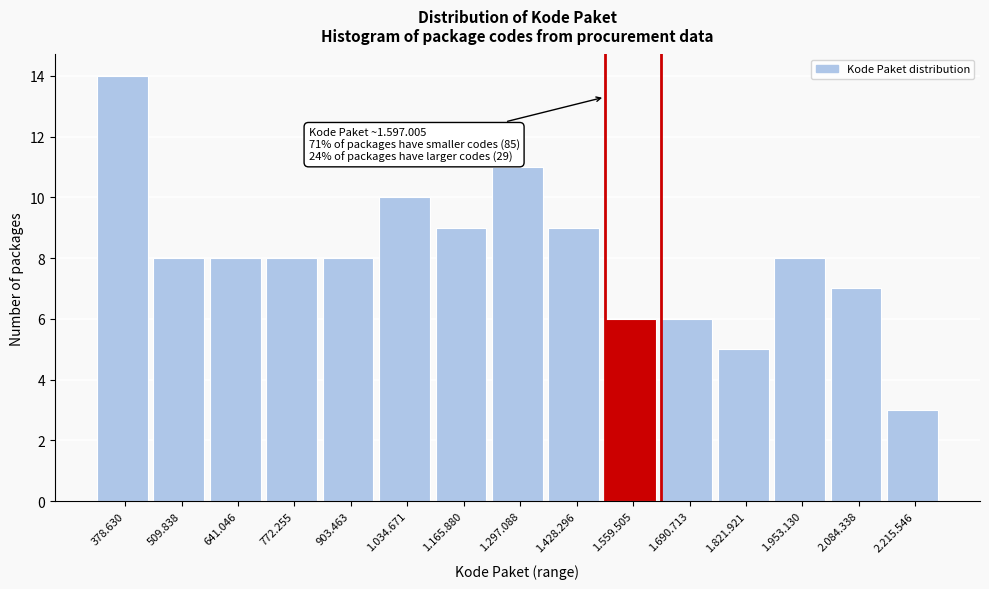

Reading left to right, what are all the values shown in this chart?

378.630=14	509.838=8	641.046=8	772.255=8	903.463=8	1.034.671=10	1.165.880=9	1.297.088=11	1.428.296=9	1.559.505=6	1.690.713=6	1.821.921=5	1.953.130=8	2.084.338=7	2.215.546=3